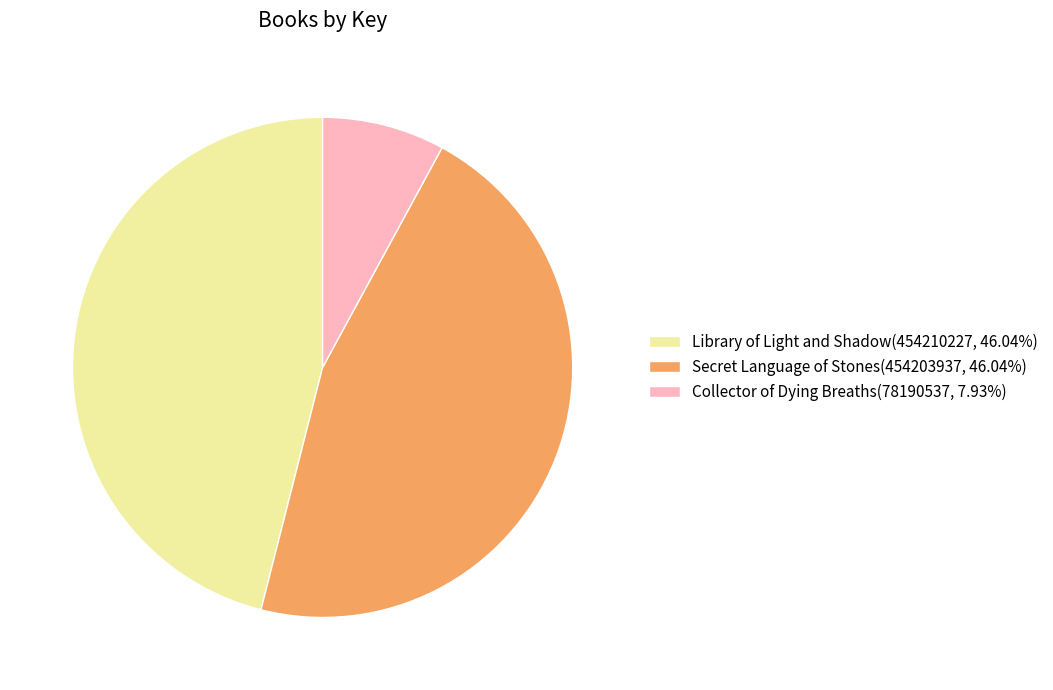

How many slices are in this pie chart?

3